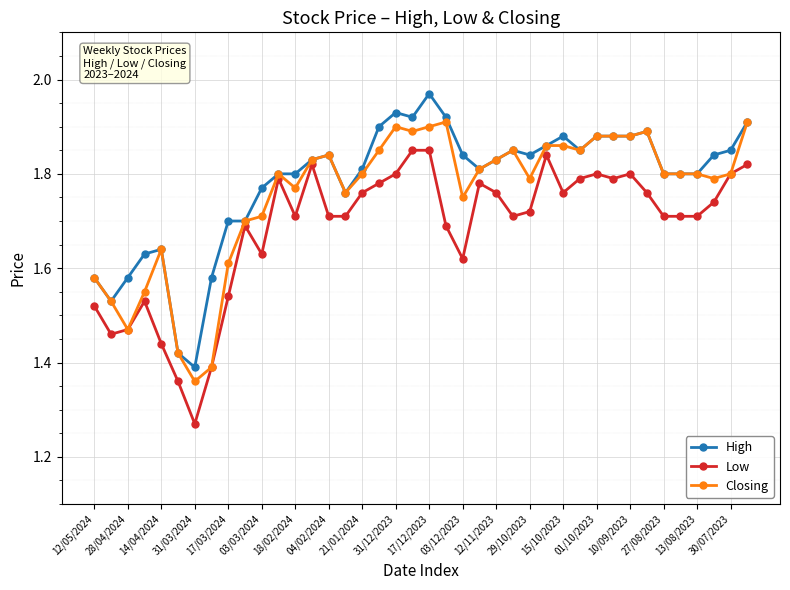

True or false: High has more than 2 interior local peaks.

True